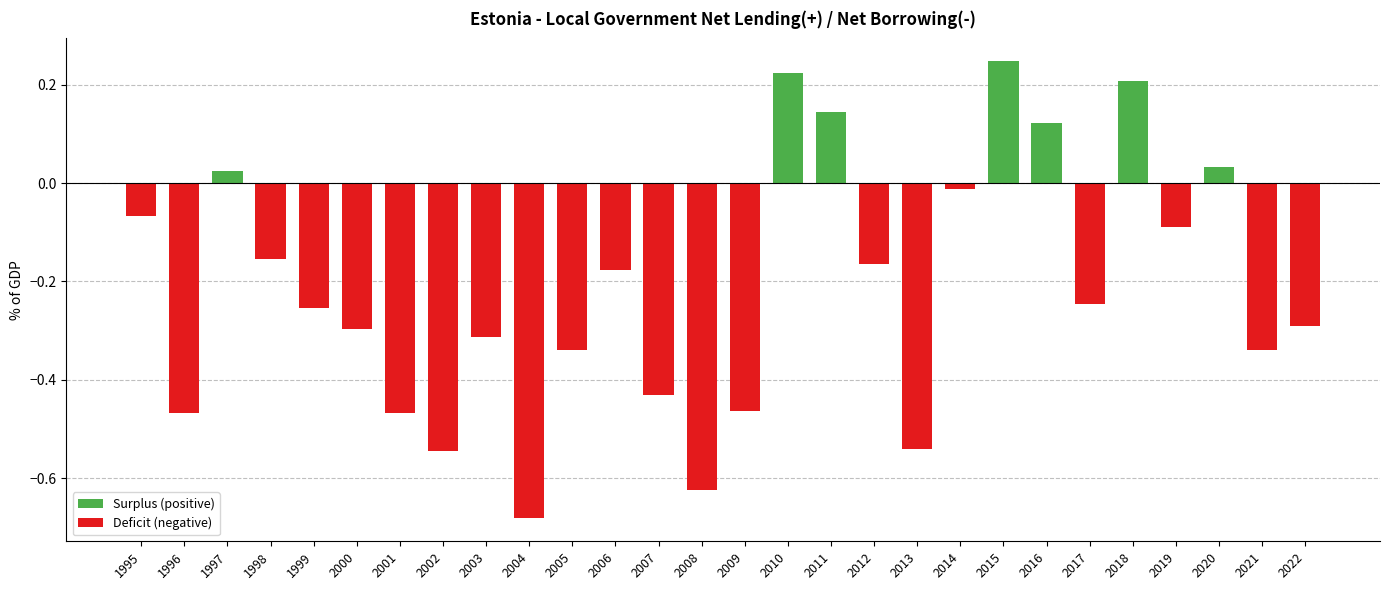

Which label corresponds to the largest value in the chart?

2015